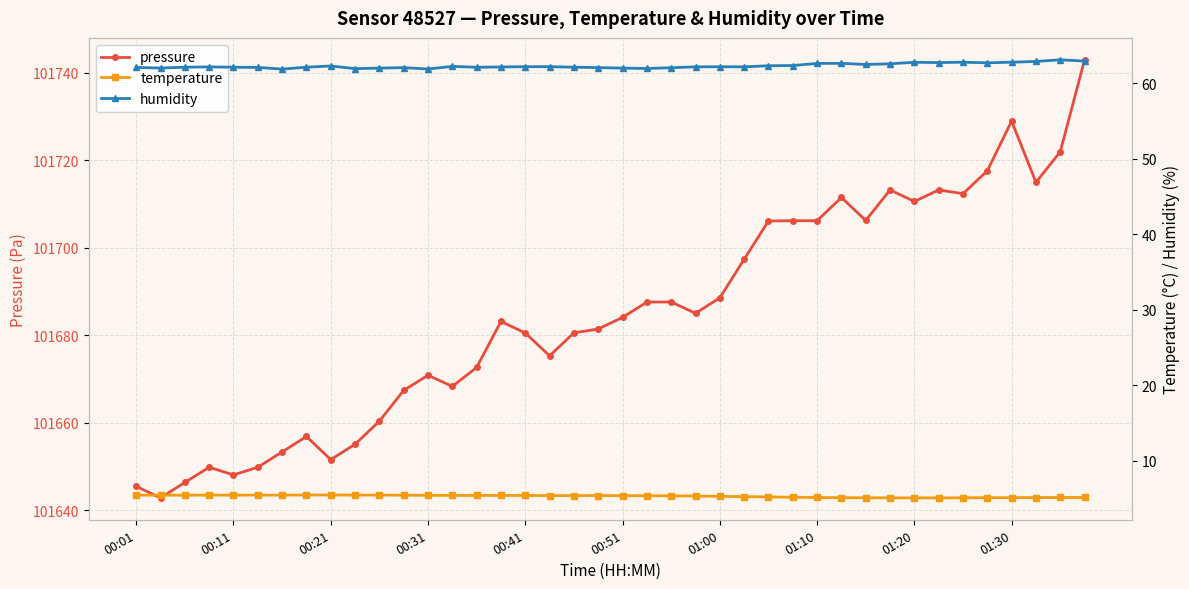

What is the difference between the second highest and second lowest values in the pressure series?

83.5